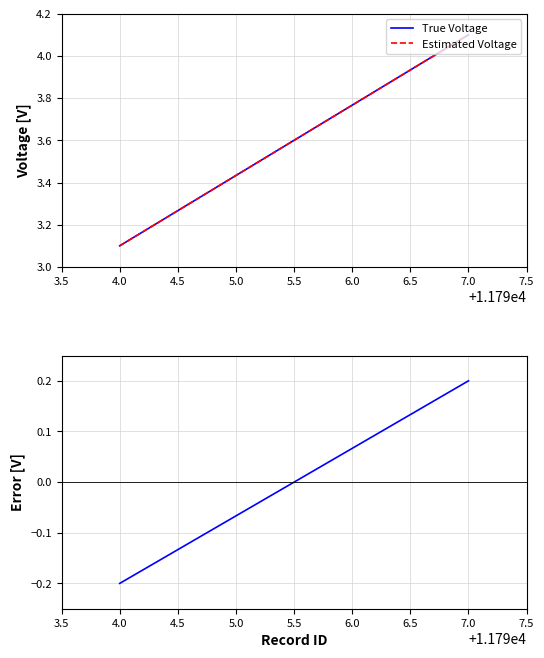

What position from the left is 5.0?

2